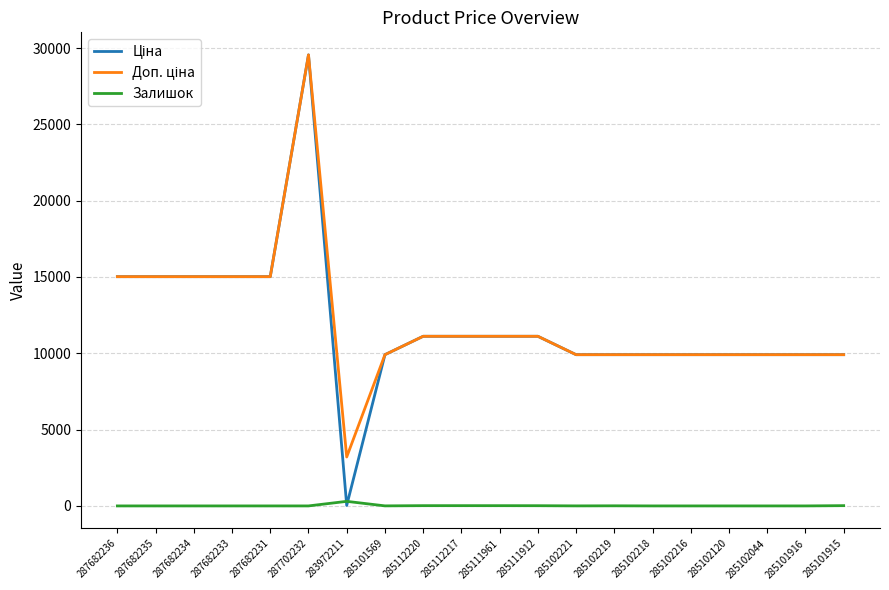

How many lines are shown in the chart?

3